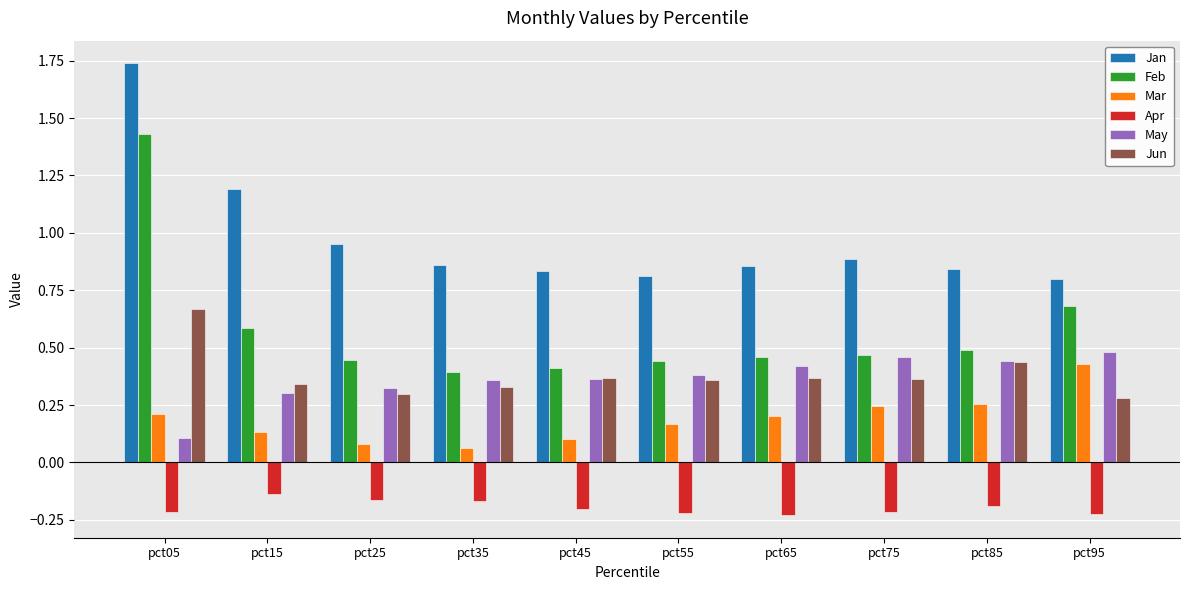

What is the value of the Feb bar at the 10th from the left?

0.7